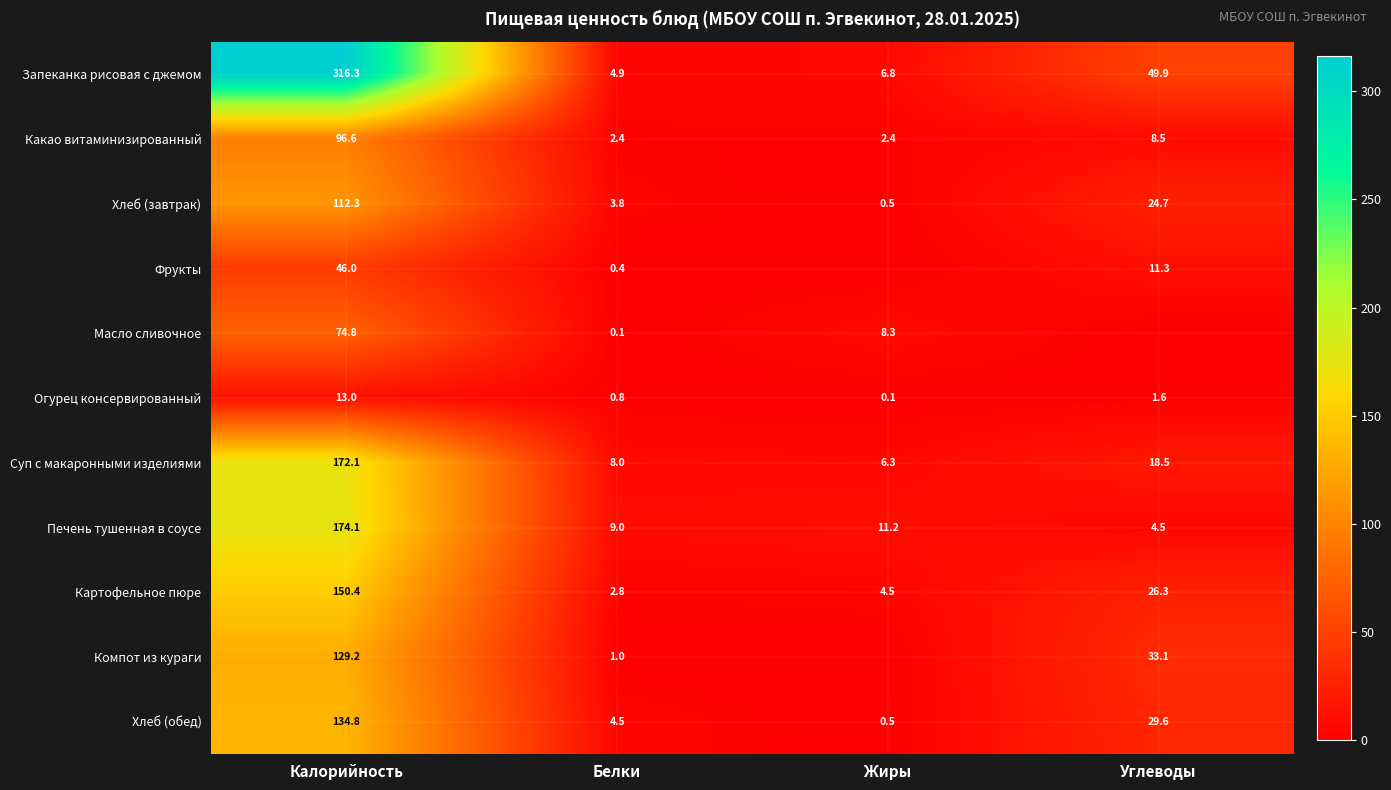

What is the maximum value for Запеканка рисовая с джемом?

316.3